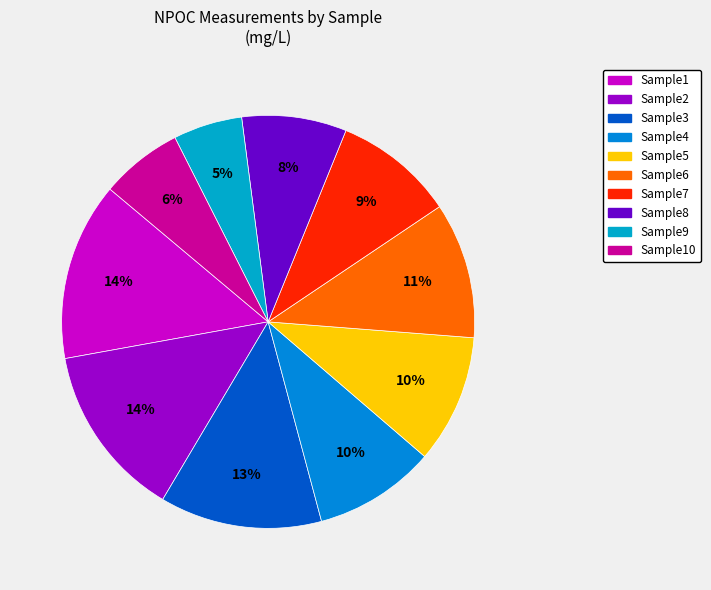

Which slice is the smallest?

Sample9